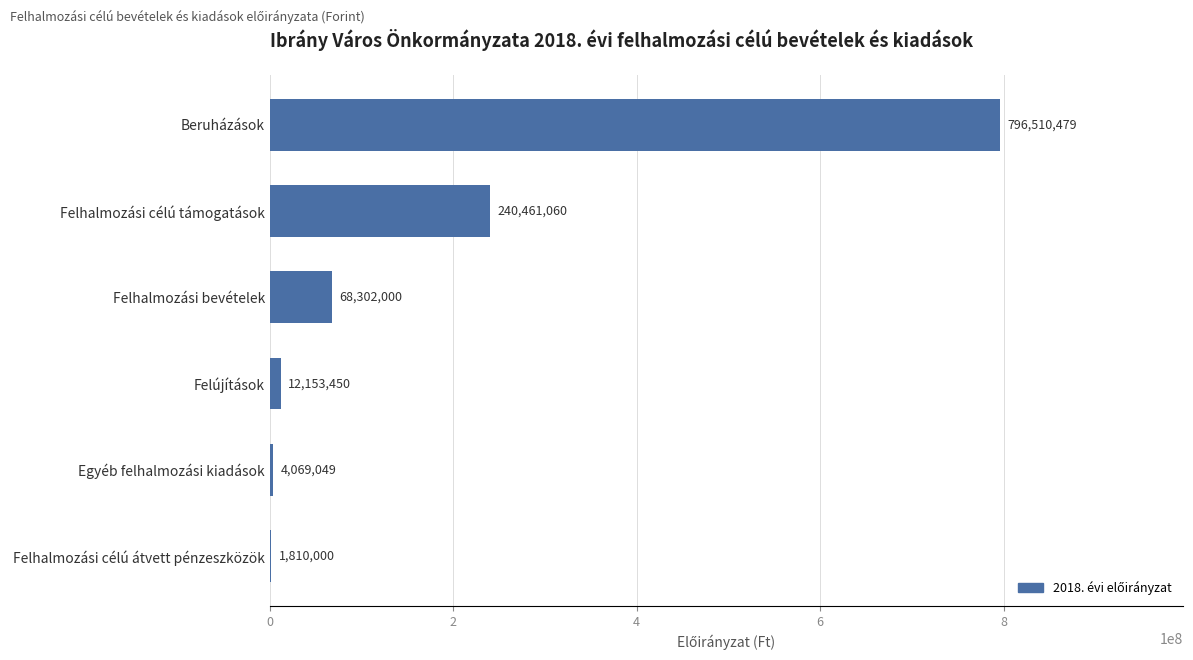

Read the value at Felhalmozási bevételek, to the nearest 100.

68302000